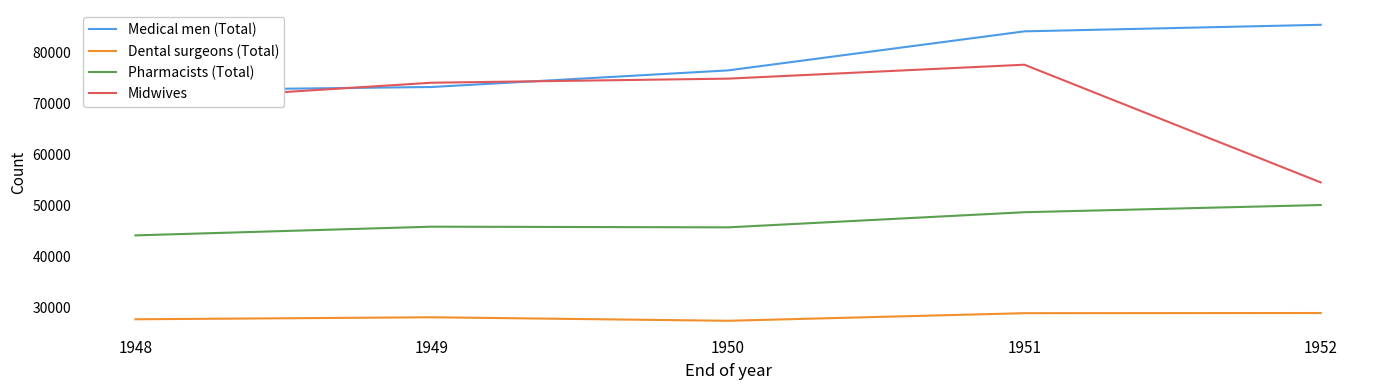

Rank the series by their average value, from lowest to highest.

Dental surgeons (Total), Pharmacists (Total), Midwives, Medical men (Total)